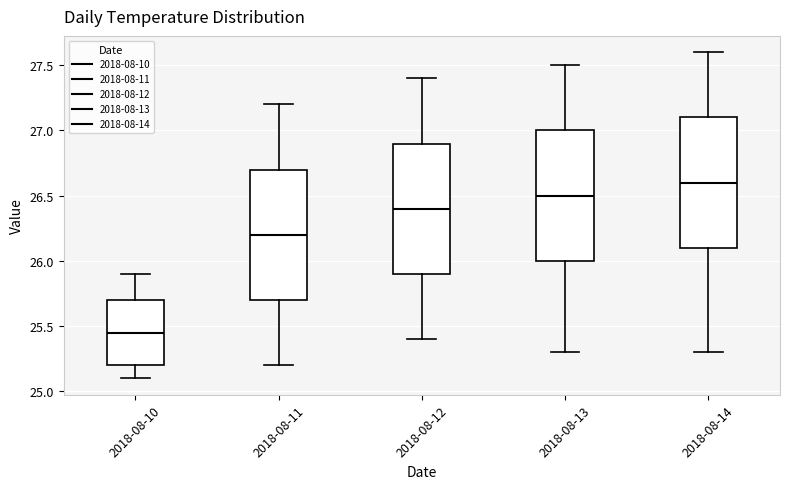

Reading left to right, transcribe this box plot: for each box, give where its median line is, the range the box spans, and where its two whiskers end, as read against the y-axis. The values are not printed on the chart, so give them approximately, as read against the axis.

2018-08-10: median 25.45, box 25.20 to 25.70, whiskers 25.10 to 25.90
2018-08-11: median 26.20, box 25.70 to 26.70, whiskers 25.20 to 27.20
2018-08-12: median 26.40, box 25.90 to 26.90, whiskers 25.40 to 27.40
2018-08-13: median 26.50, box 26.00 to 27.00, whiskers 25.30 to 27.50
2018-08-14: median 26.60, box 26.10 to 27.10, whiskers 25.30 to 27.60